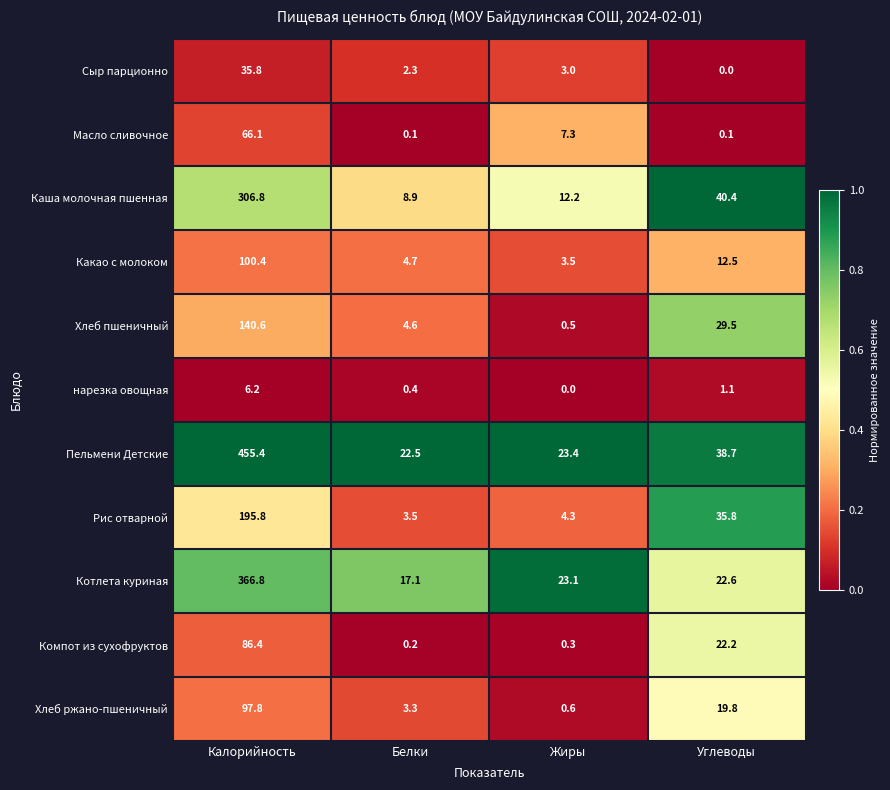

What is the sum of the Рис отварной values at Жиры and Углеводы?

40.1